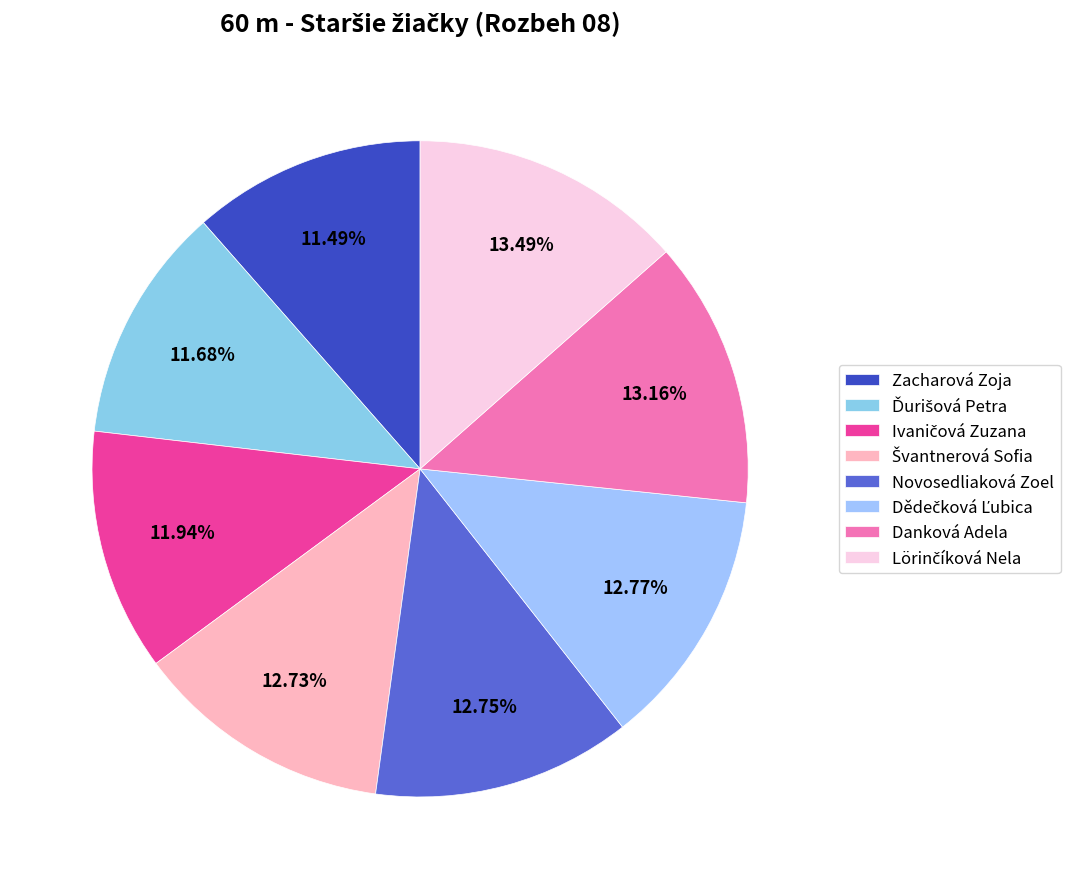

How many slices are in this pie chart?

8